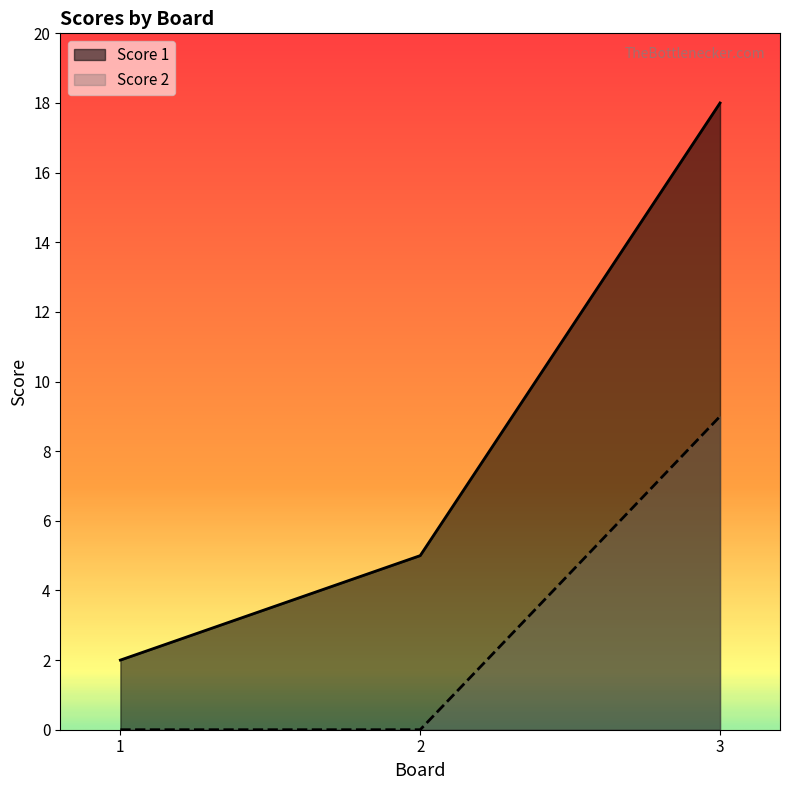

Count the Score 2 values in the range 0 to 9.

3